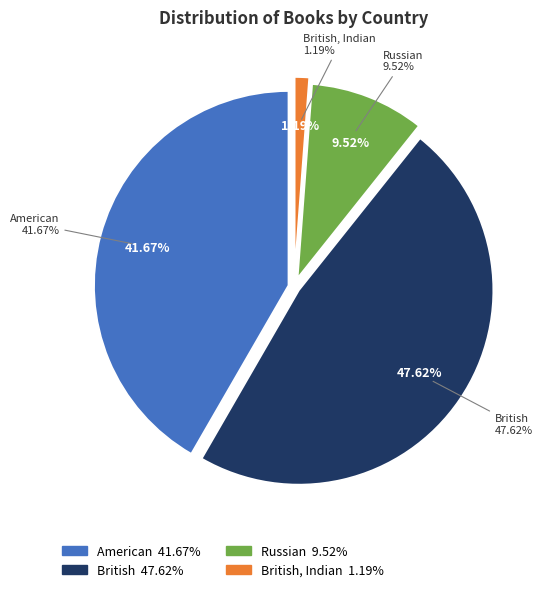

To the nearest percent, what is the average slice percentage?

25%